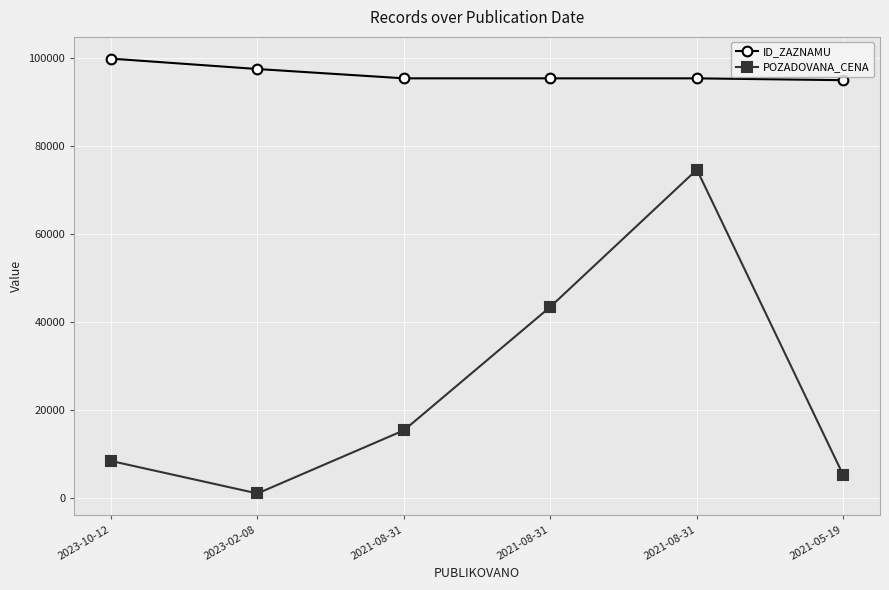

At which label does POZADOVANA_CENA first exceed 15300?

2021-08-31